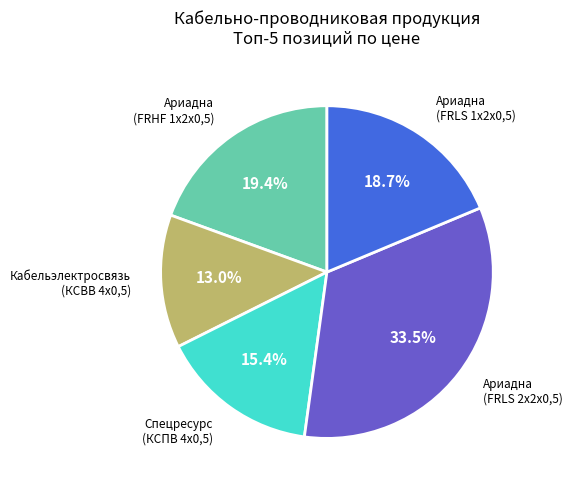

Is there any slice that represents more than half of the pie?

No